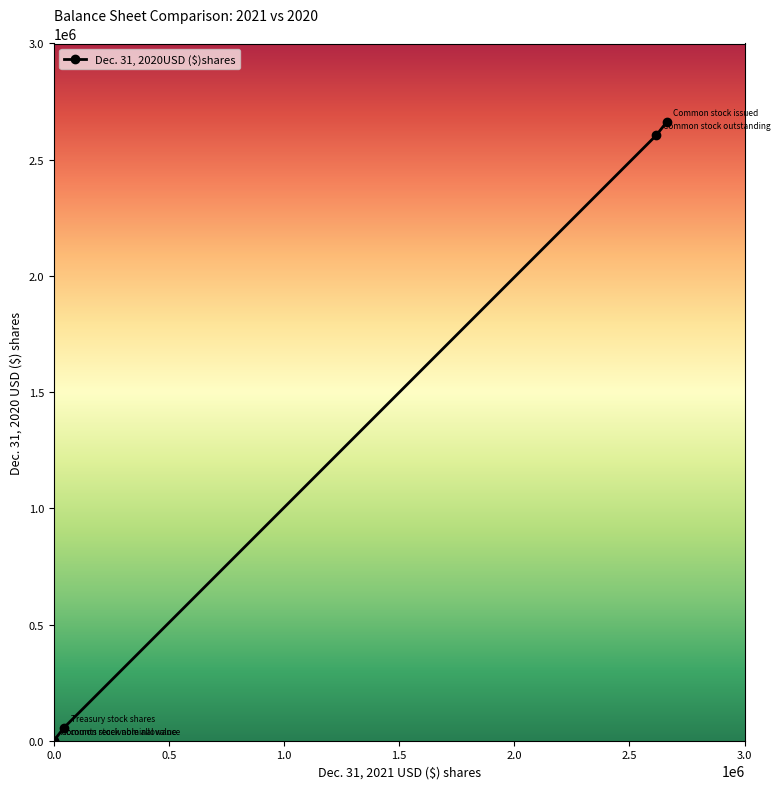

What is the value of the 5th point from the left?

2661386